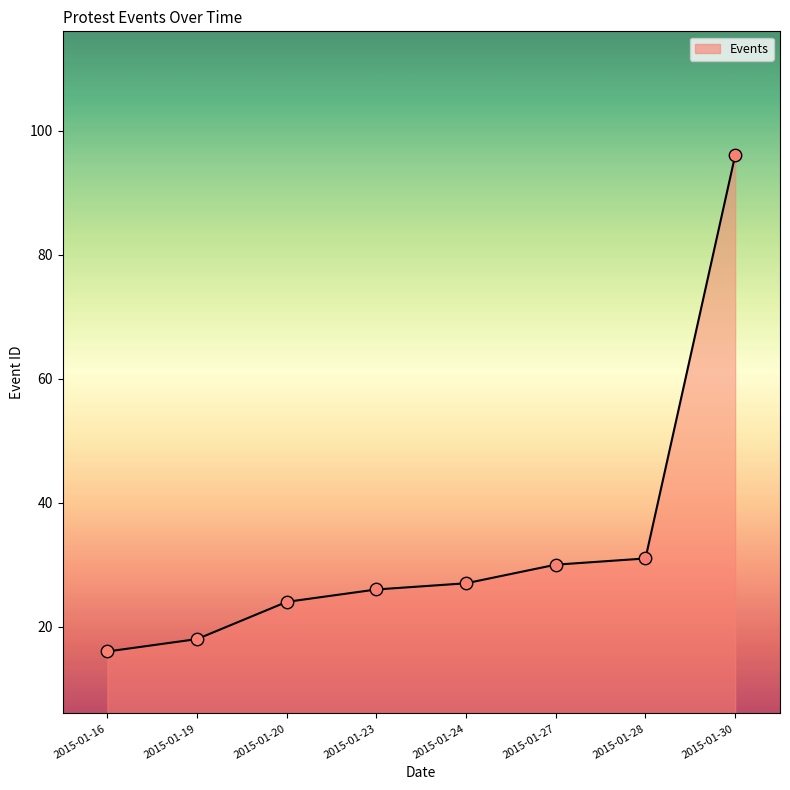

What is the change in value from 2015-01-28 to 2015-01-30?

+65